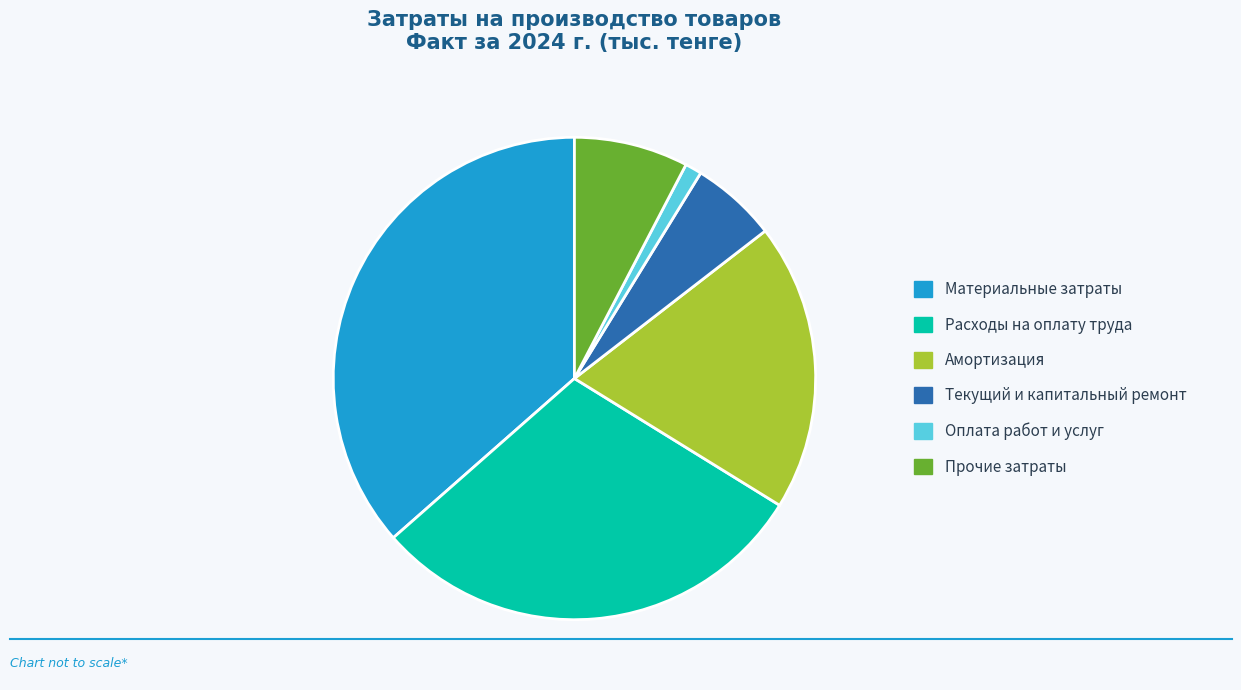

Combined, do Текущий и капитальный ремонт and Прочие затраты account for over 50%?

No